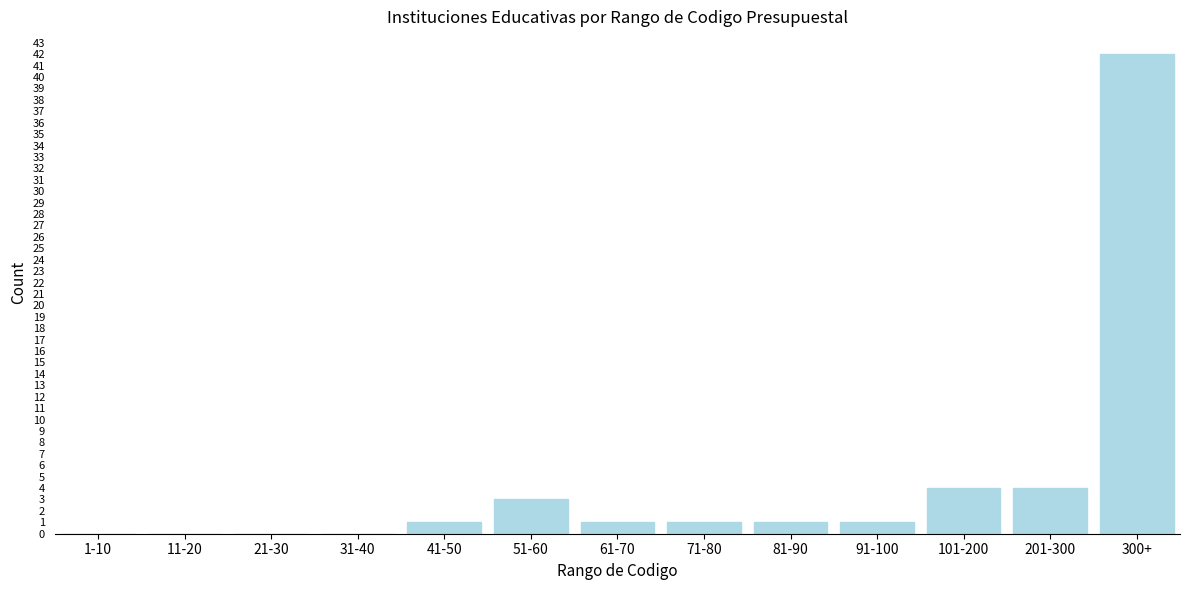

Which category has the highest value across all series?

300+